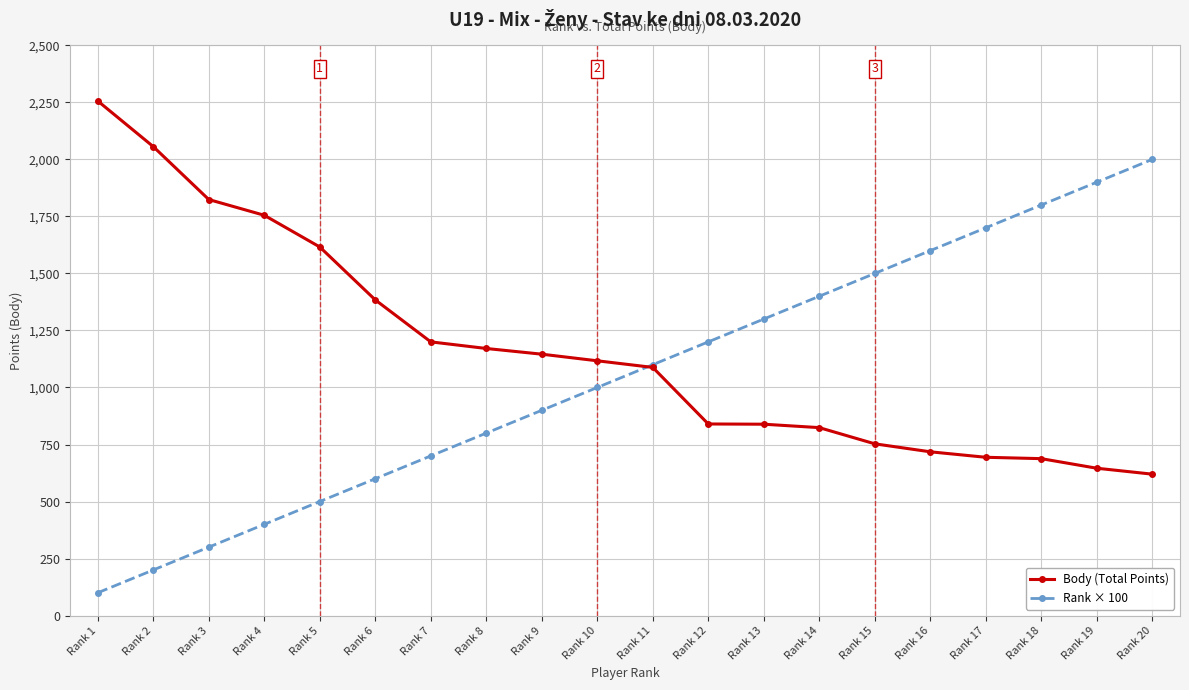

After their last crossing, which series has the higher values: Body (Total Points) or Rank × 100?

Rank × 100